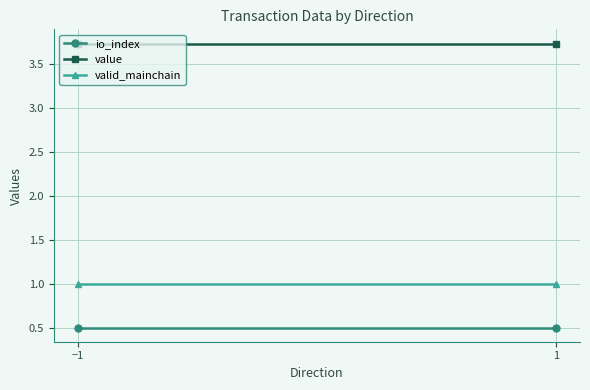

Is the value of value at 1 greater than the value of io_index at −1?

Yes